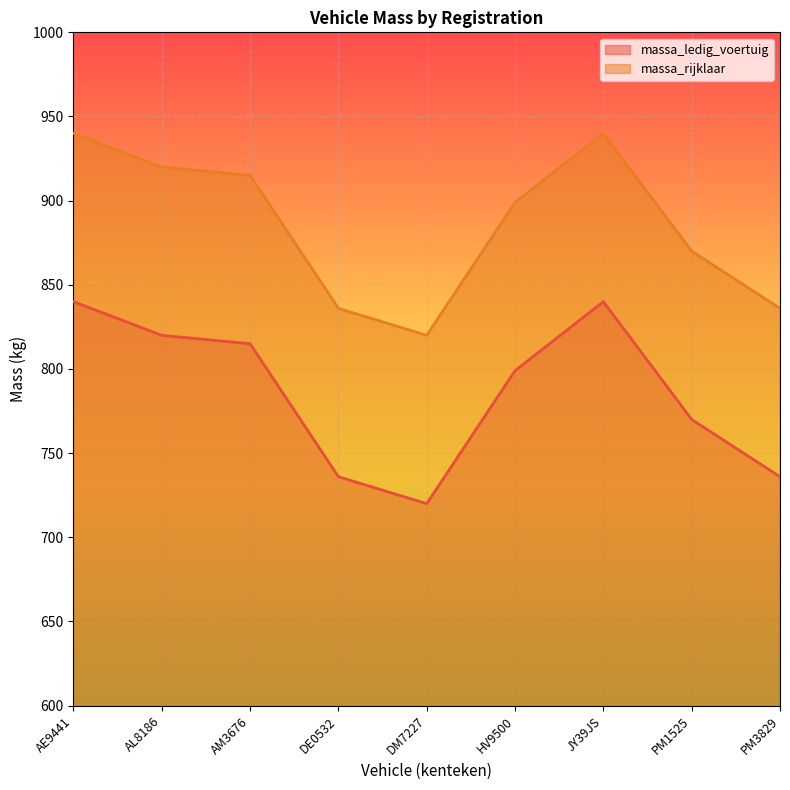

Which series has the largest total across all categories?

massa_rijklaar